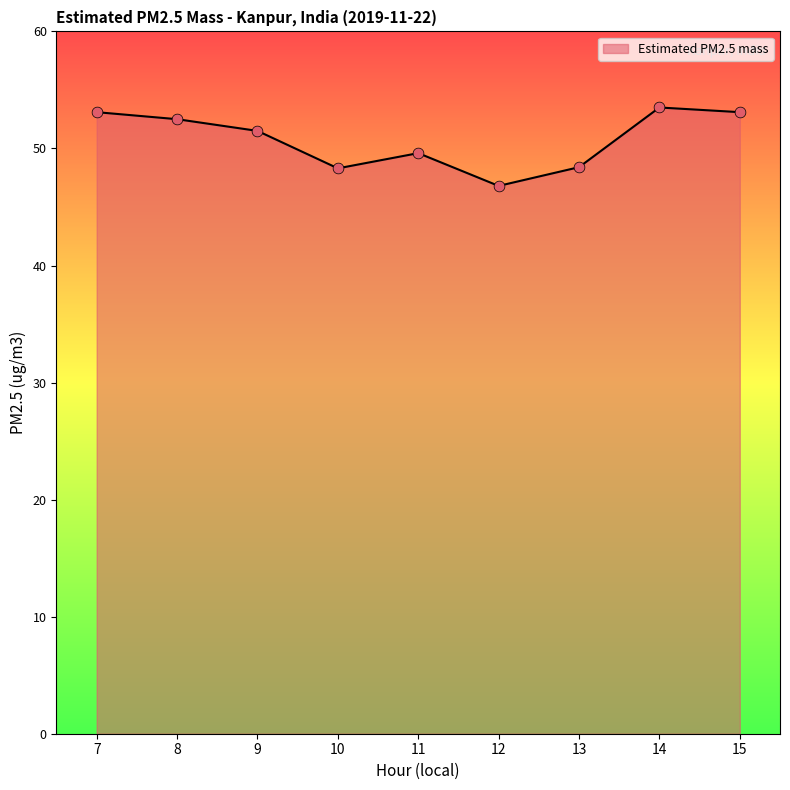

Approximately how many times larger is the value at 10 compared to 7?

0.9